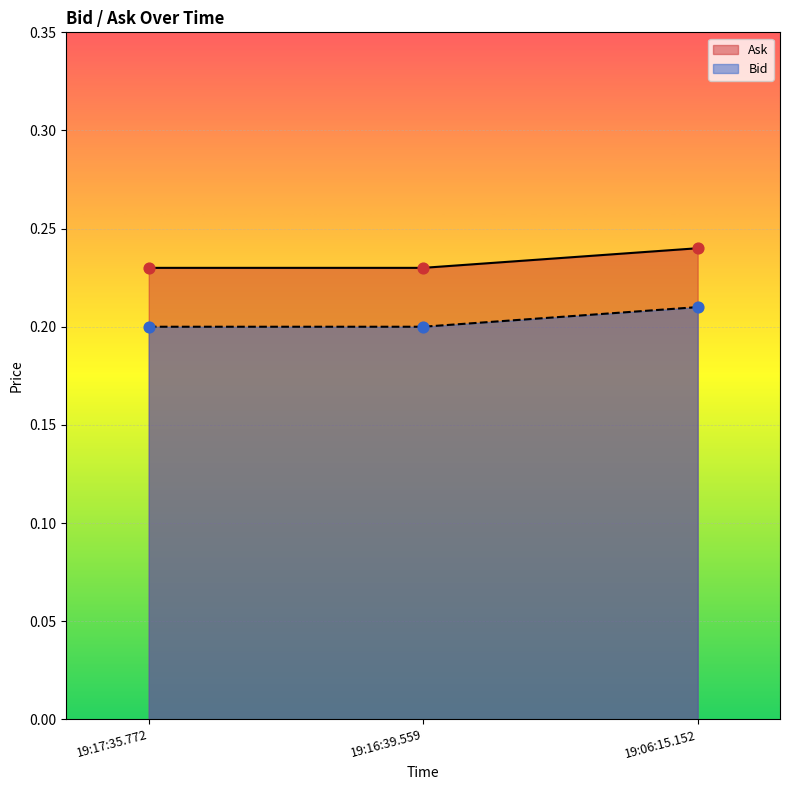

What is the total value across all series at 19:06:15.152?

0.4